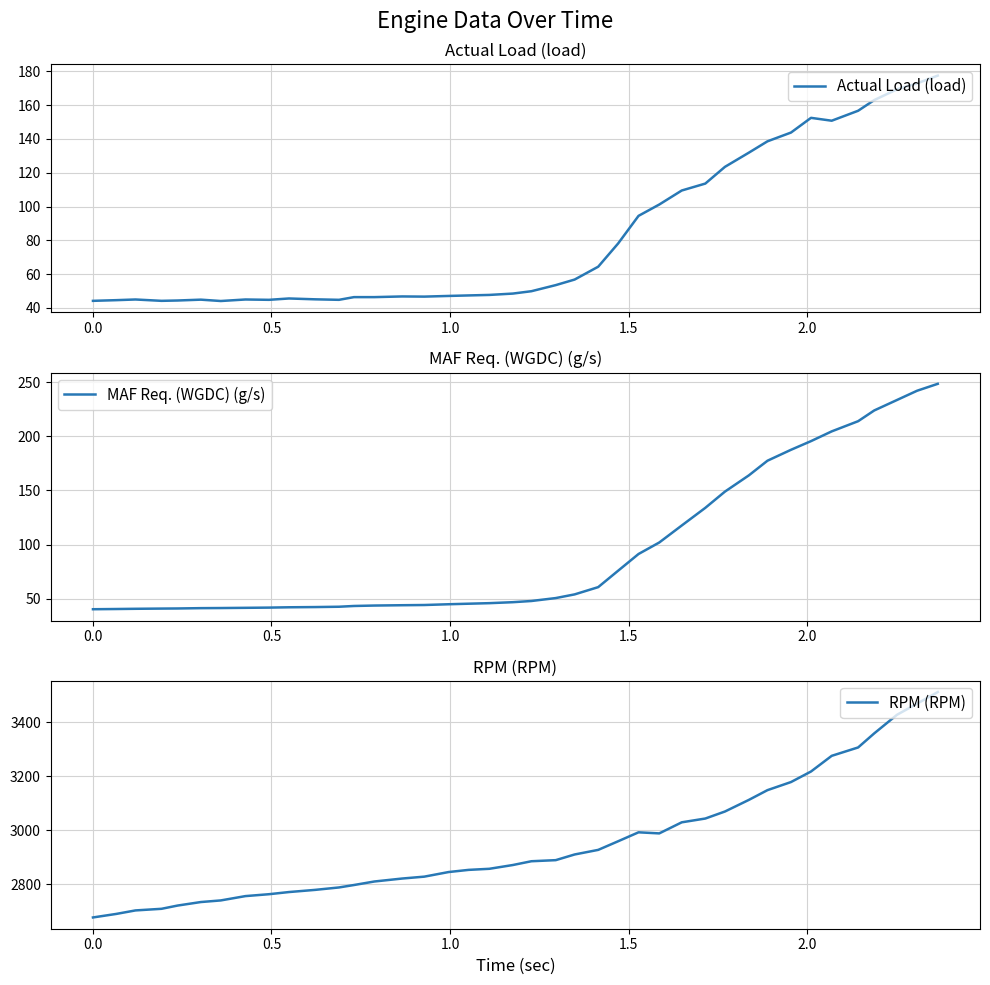

What is the minimum value for Actual Load (load)?

44.1